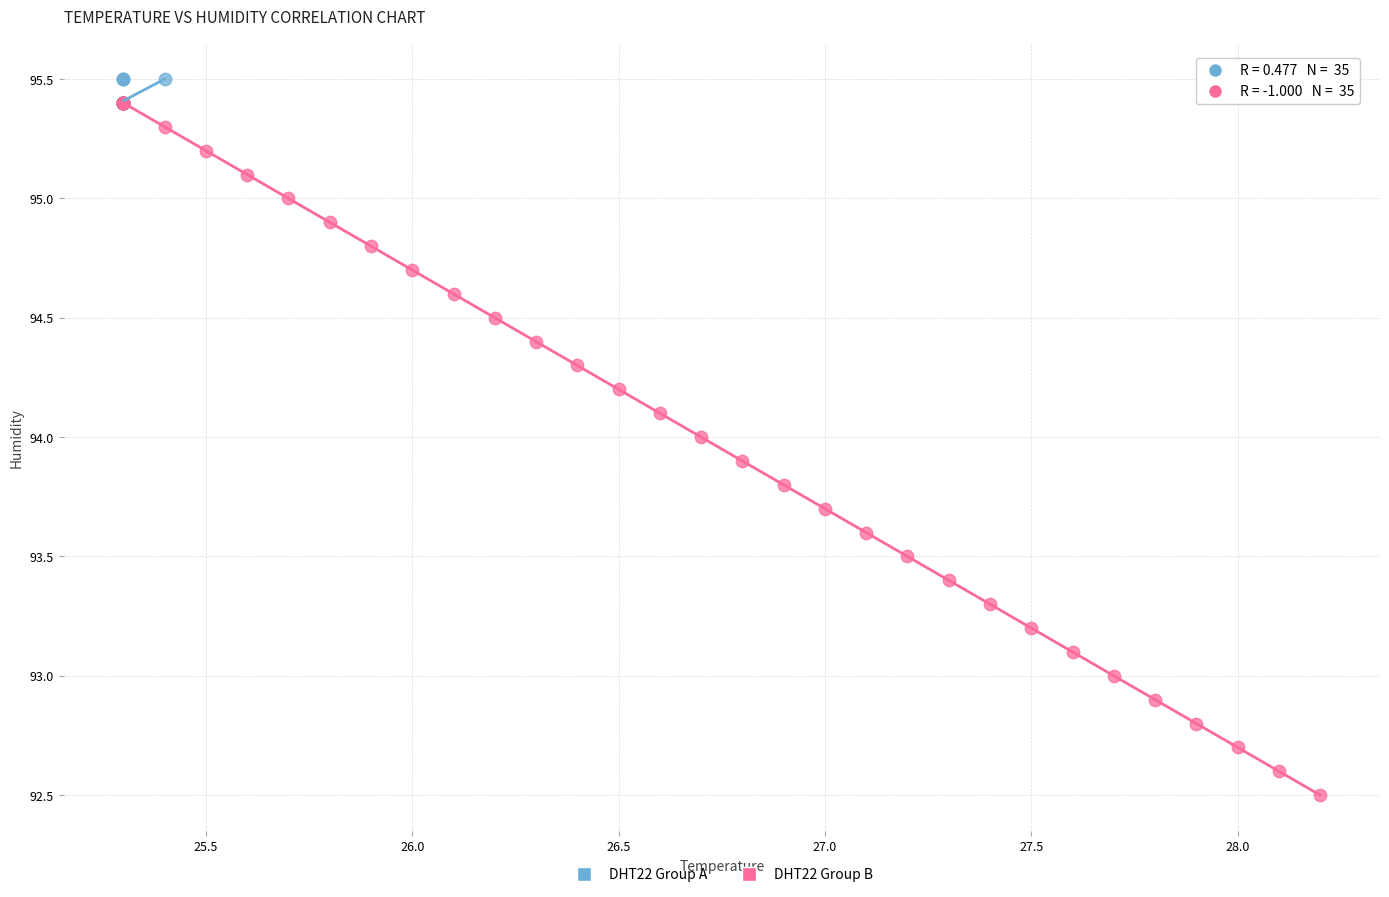

Which series reaches the minimum Y coordinate?

DHT22 Group B